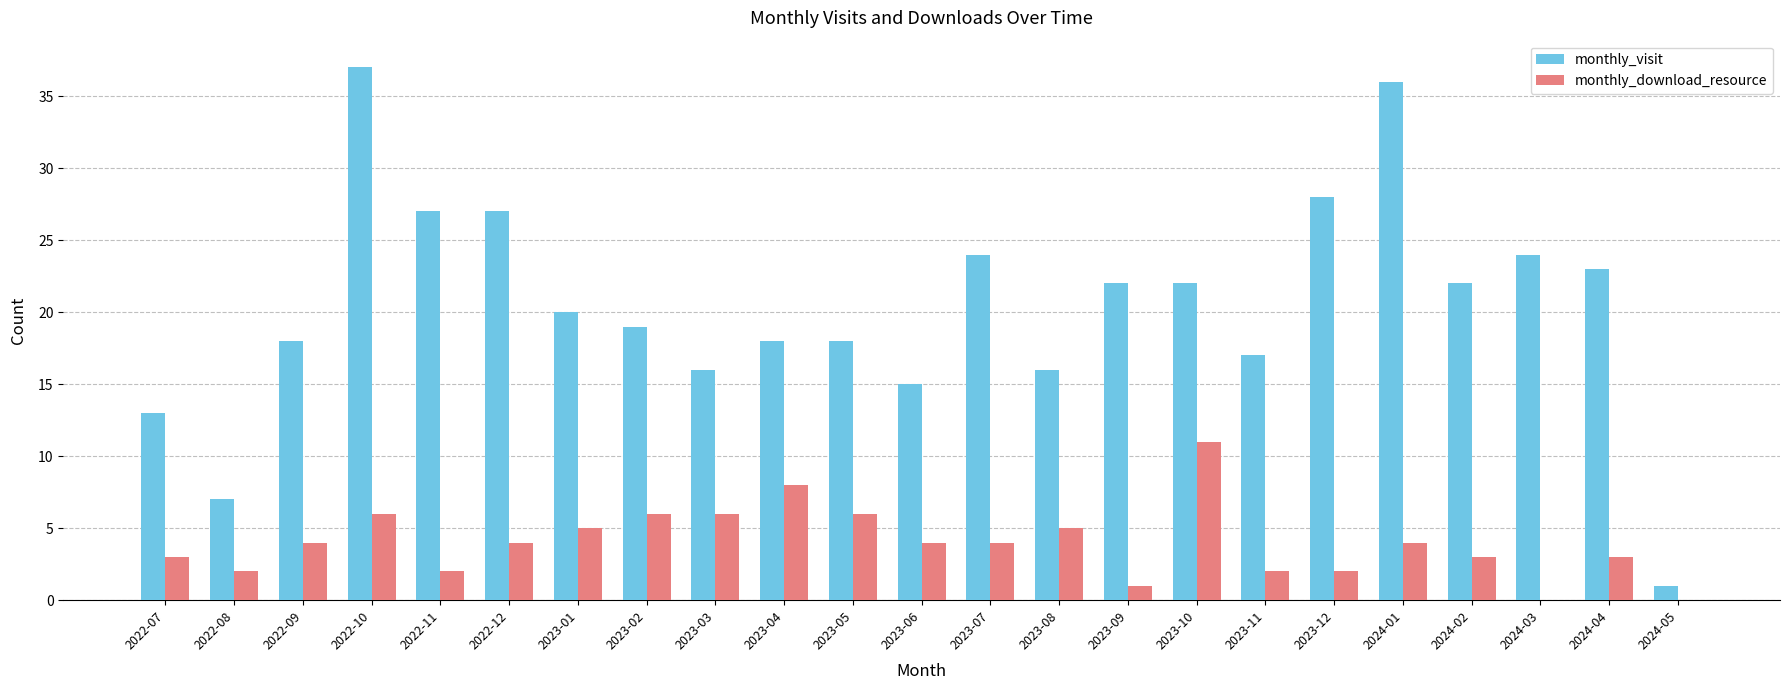

How many series are shown in this chart?

2